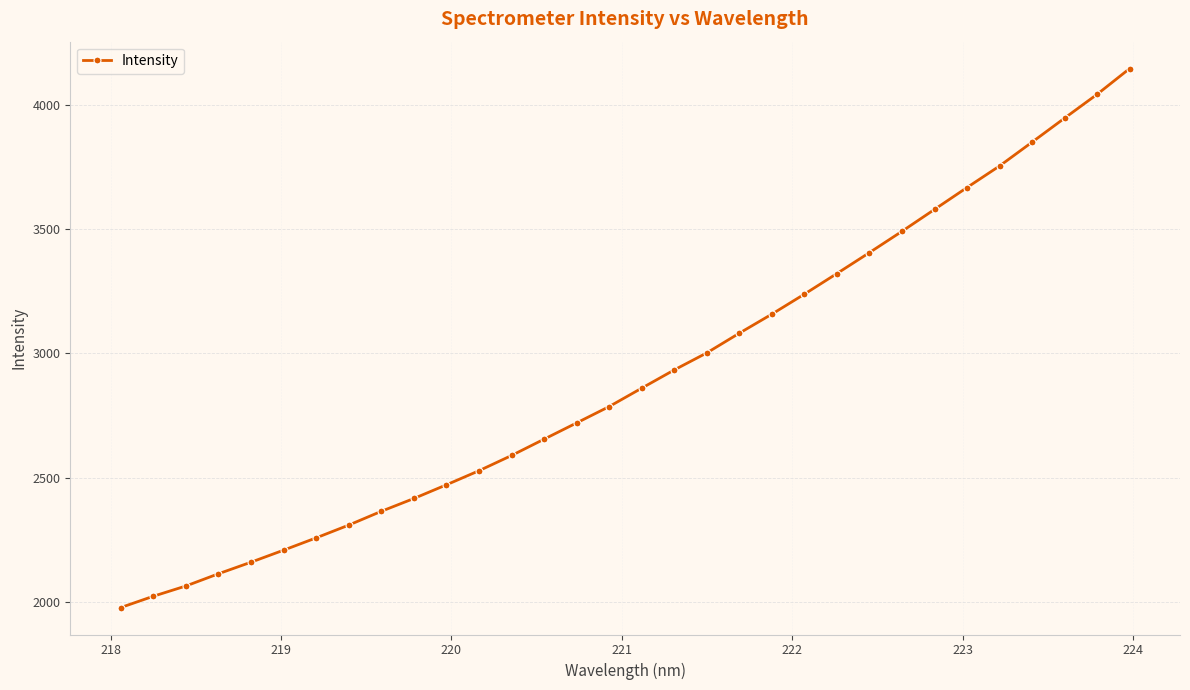

What is the maximum value shown in the chart?

4147.4